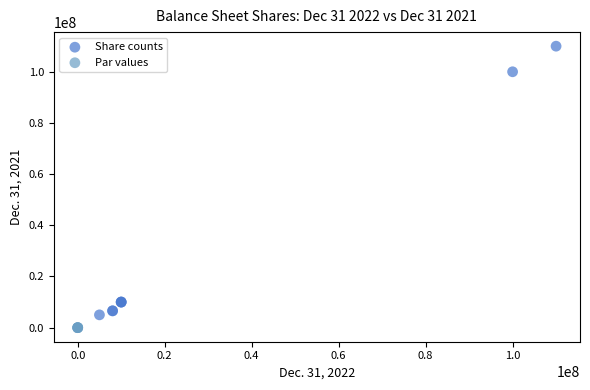

Which series reaches the maximum Y coordinate?

Share counts